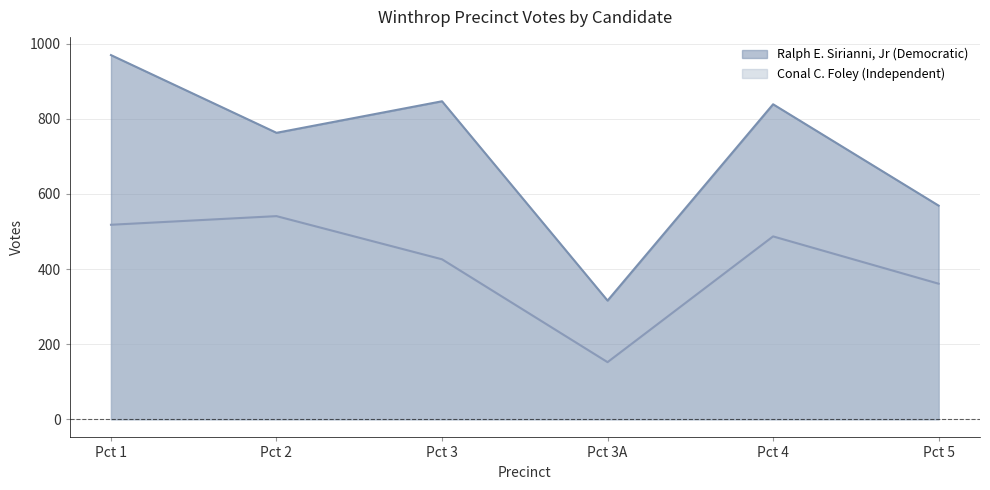

How many data points in Ralph E. Sirianni, Jr (Democratic) are above 839?

2